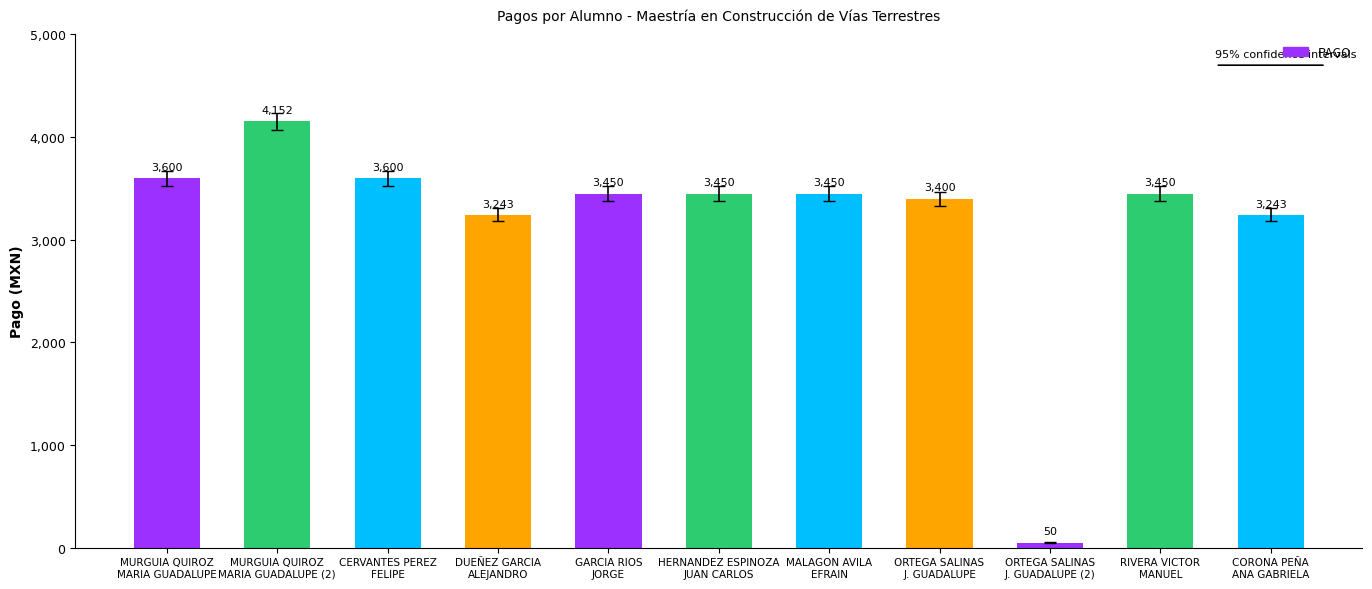

Between MURGUIA QUIROZ
MARIA GUADALUPE (2) and CERVANTES PEREZ
FELIPE, which is larger?

MURGUIA QUIROZ
MARIA GUADALUPE (2)